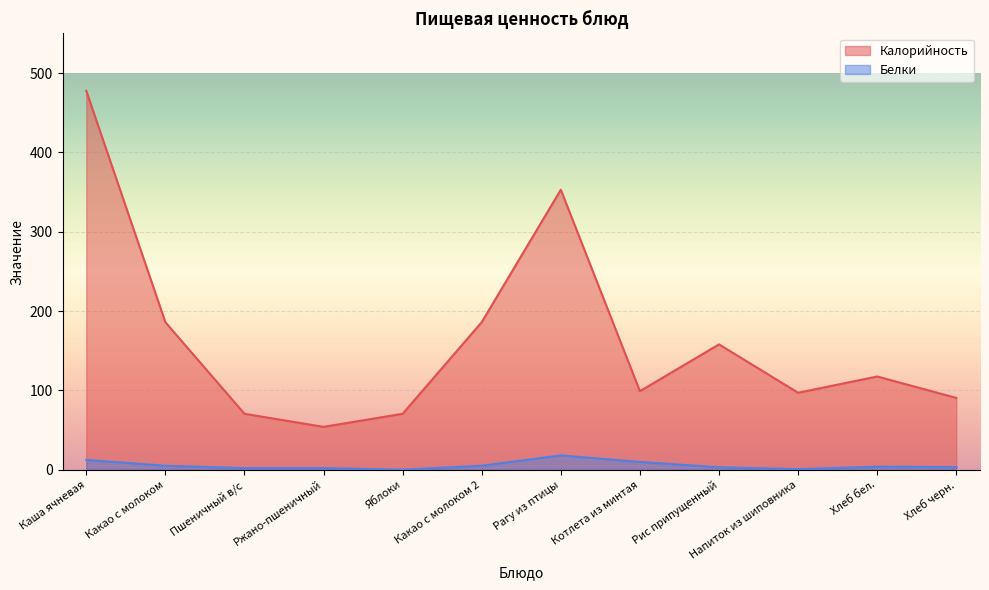

How many values in the Белки series are below 3?

4